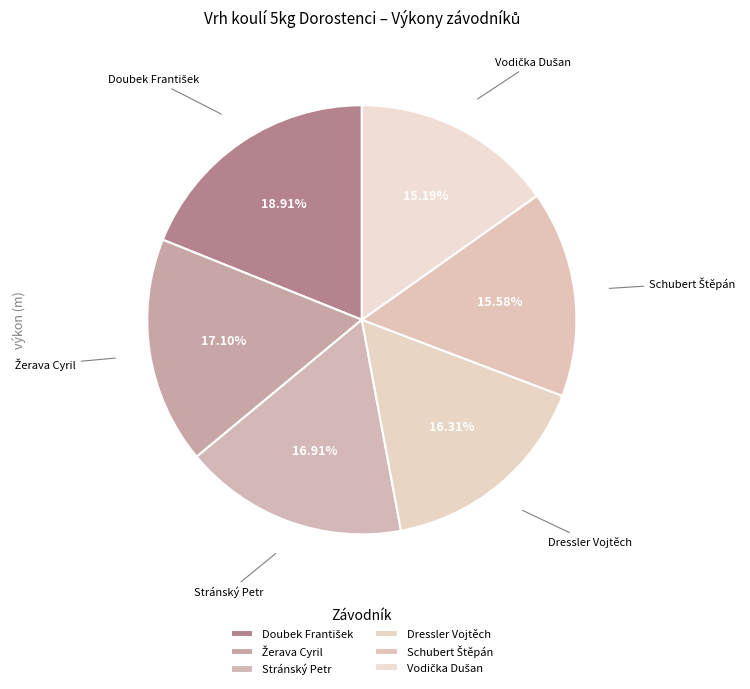

How many slices are in this pie chart?

6